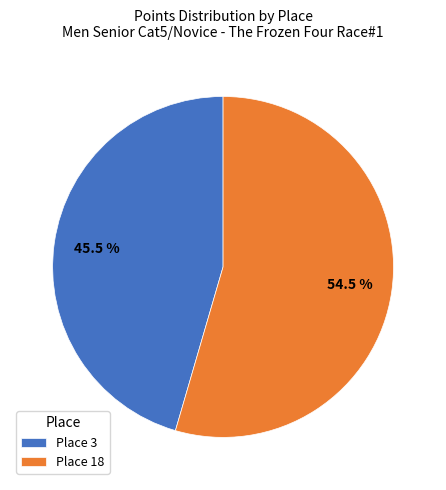

To the nearest percent, what is the average slice percentage?

50%